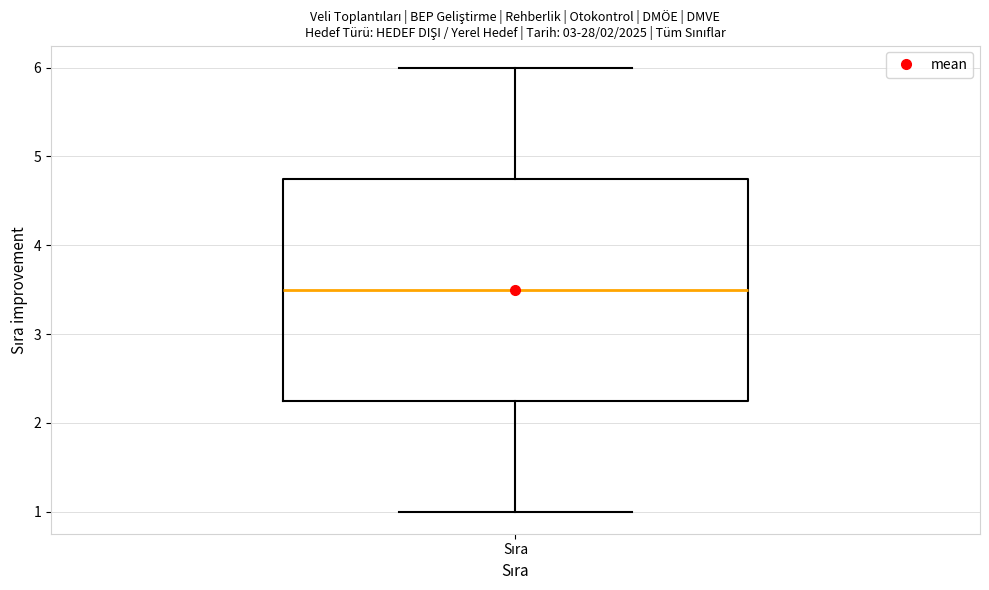

Where does the median line of the box for Sıra sit on the y-axis? The values are not printed on the chart, so give them approximately, as read against the axis.

3.5